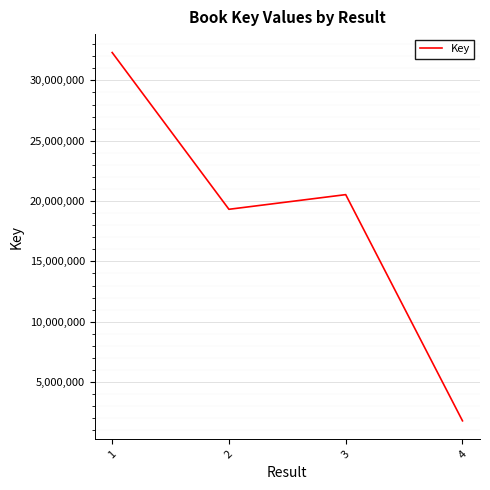

Count the number of data series in this chart.

1